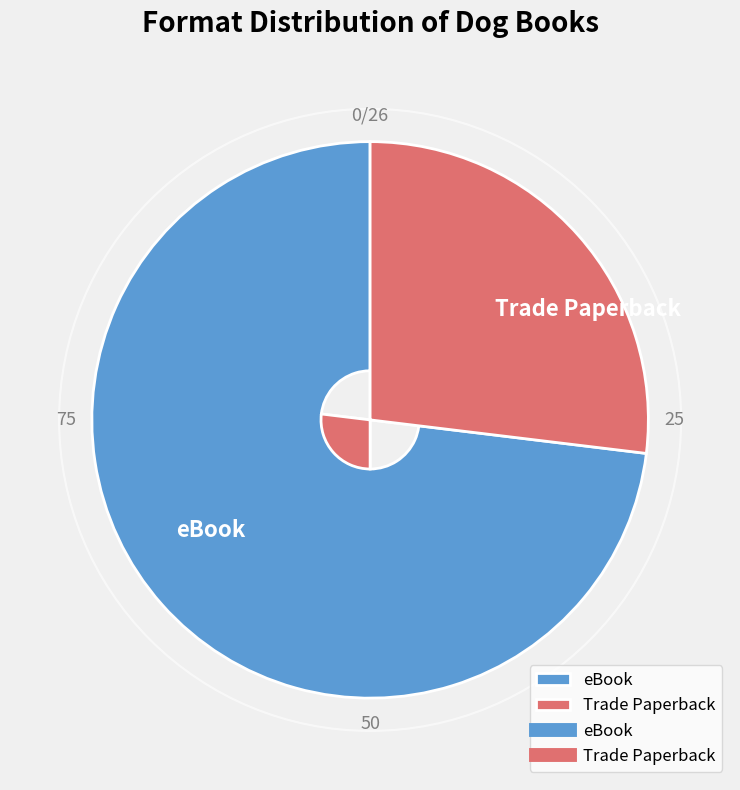

How many slices are in this pie chart?

2